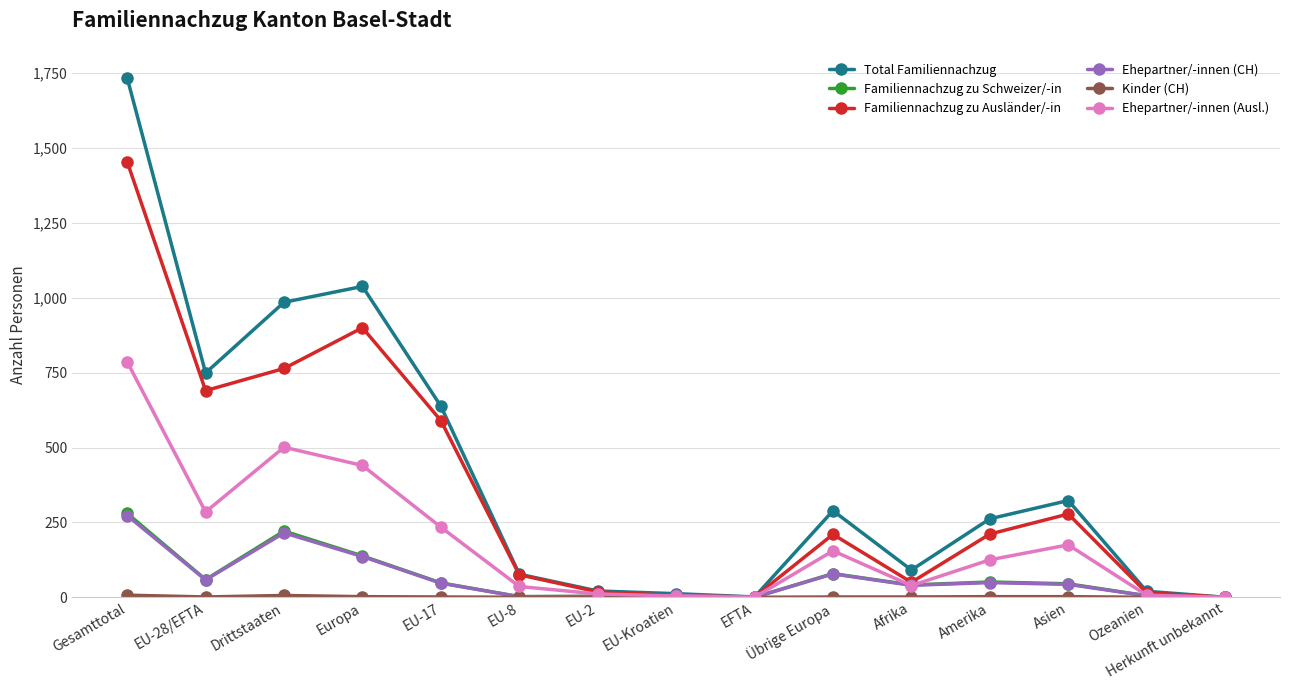

At which label is Familiennachzug zu Ausländer/-in closest to 727?

EU-28/EFTA